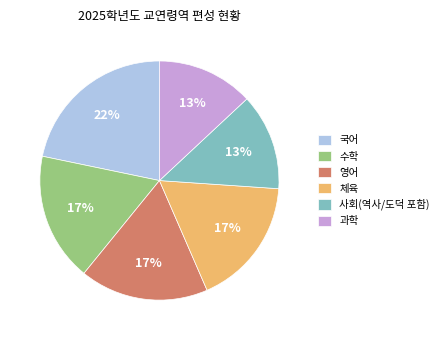

Which slice is the largest?

국어